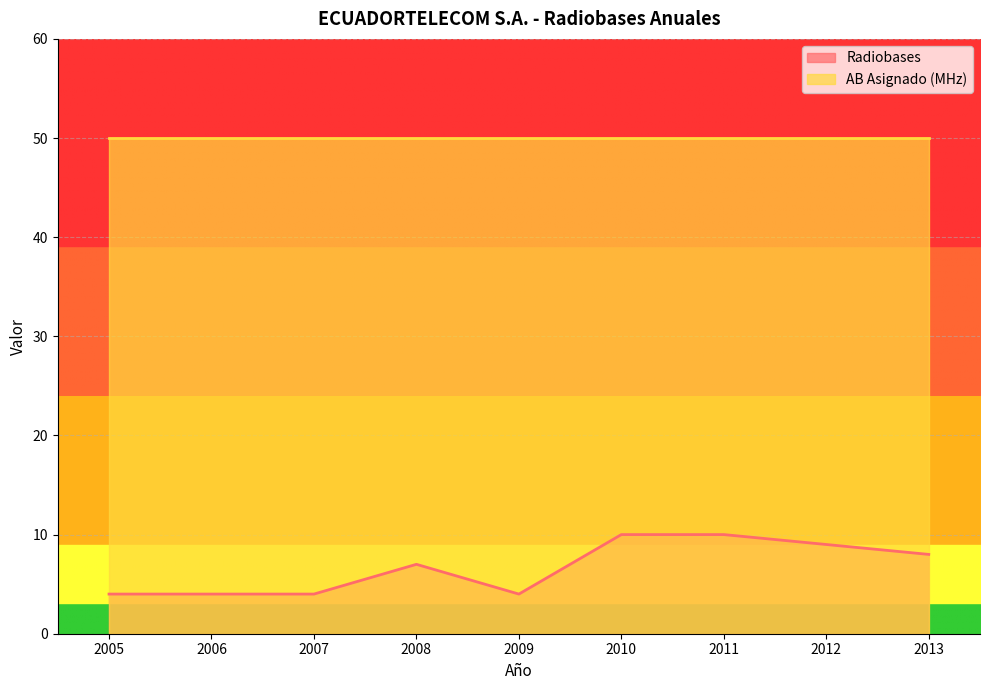

What is the greatest value displayed?

50